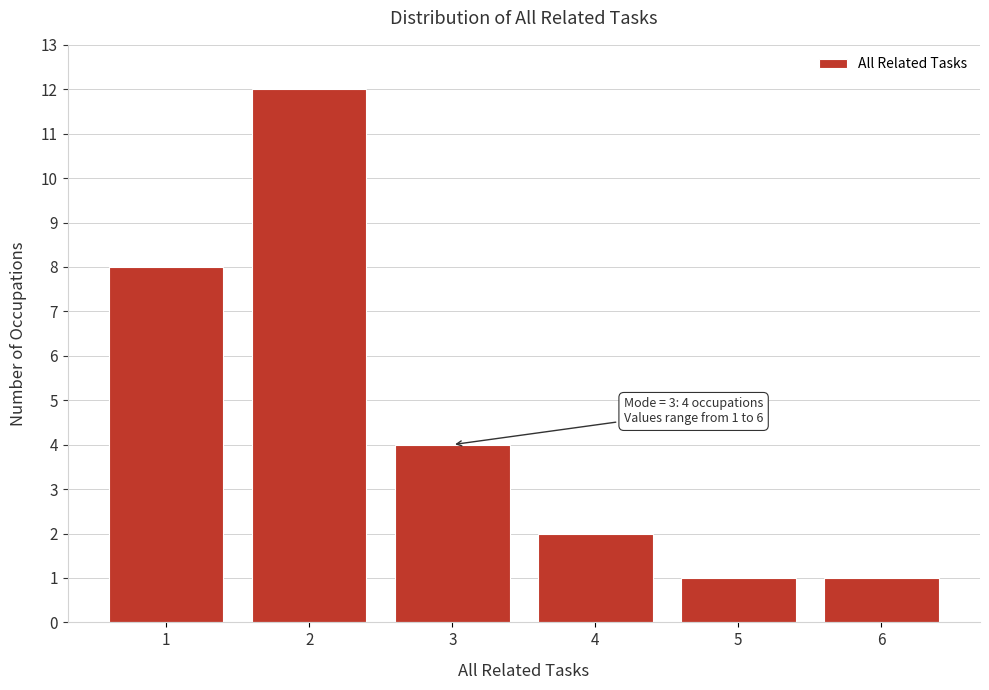

Reading left to right, list all the values displayed in this chart.

8	12	4	2	1	1